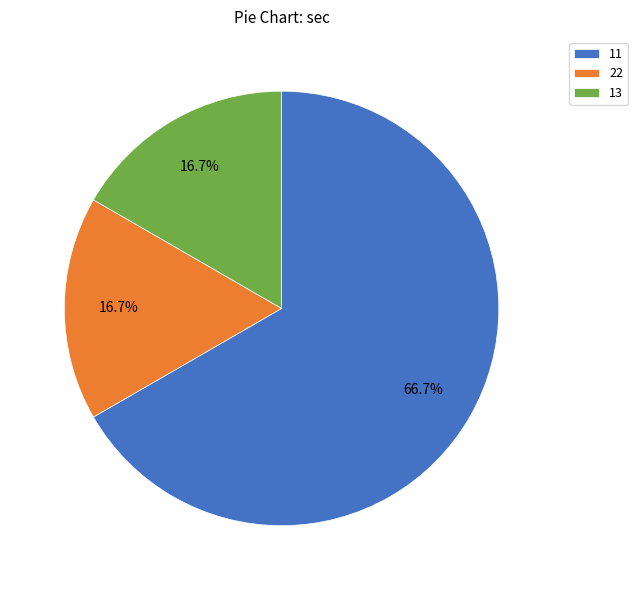

To the nearest percent, what is the average slice percentage?

33%